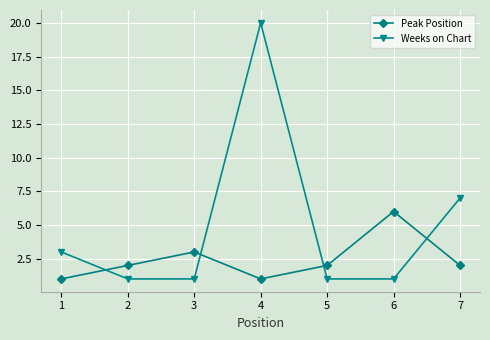

What is the spread (max minus min) of values at 4?

19